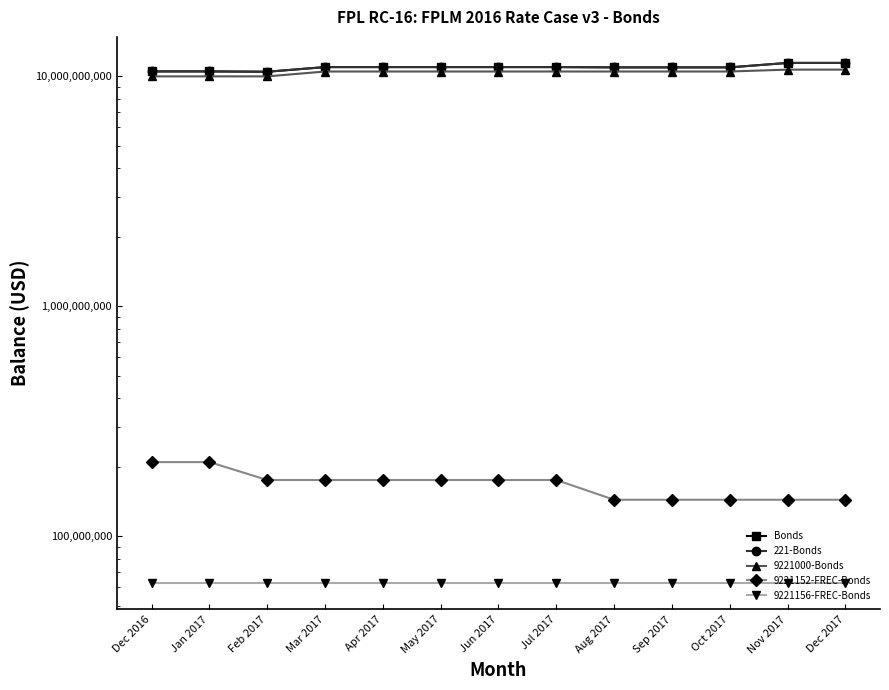

What is the label of the 9th point from the right?

Apr 2017